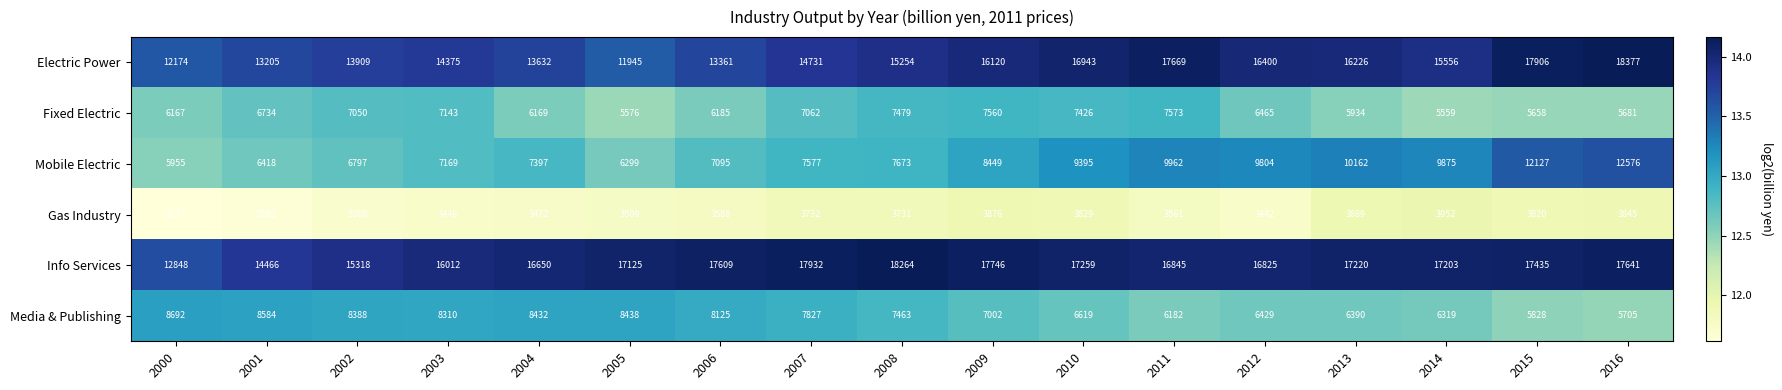

List the series in order of their peak value, highest first.

Electric Power, Info Services, Mobile Electric, Media & Publishing, Fixed Electric, Gas Industry